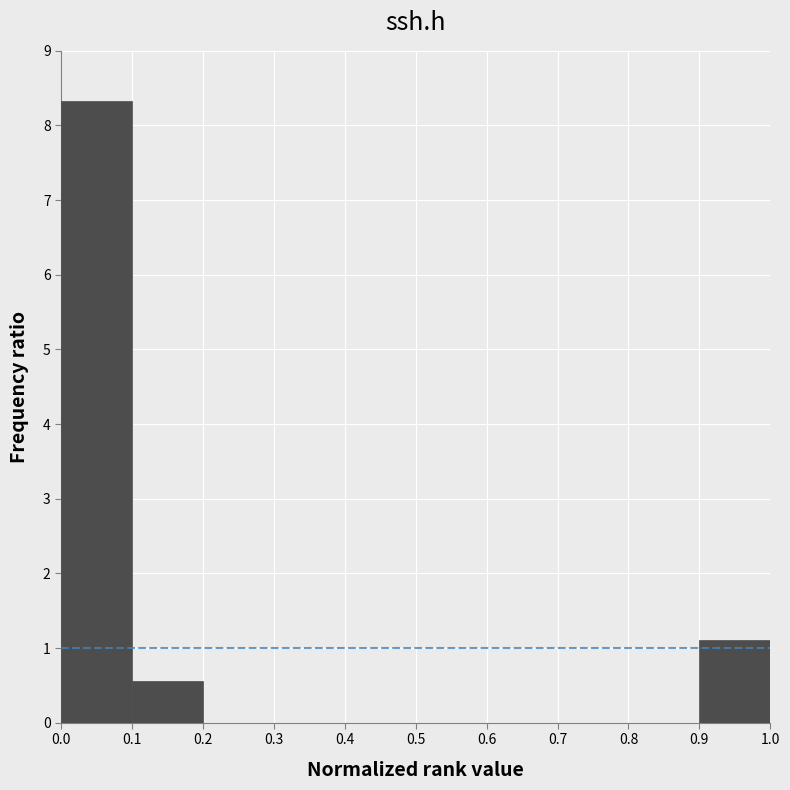

Reading left to right, list every bar in this chart as the range it spans on the x-axis followed by its height. The values are not printed on the chart, so give them approximately, as read against the axis.

0.0 to 0.1: 8.3
0.1 to 0.2: 0.6
0.2 to 0.3: 0
0.3 to 0.4: 0
0.4 to 0.5: 0
0.5 to 0.6: 0
0.6 to 0.7: 0
0.7 to 0.8: 0
0.8 to 0.9: 0
0.9 to 1.0: 1.1